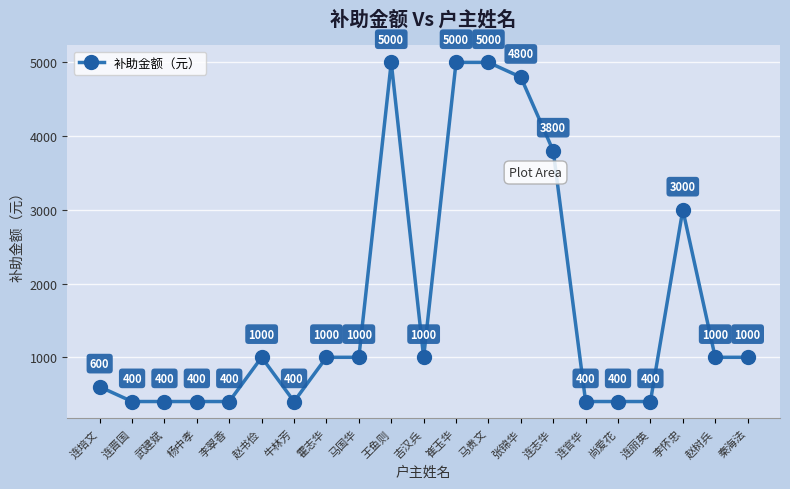

Is it true that the value at 李翠香 is 622?

False